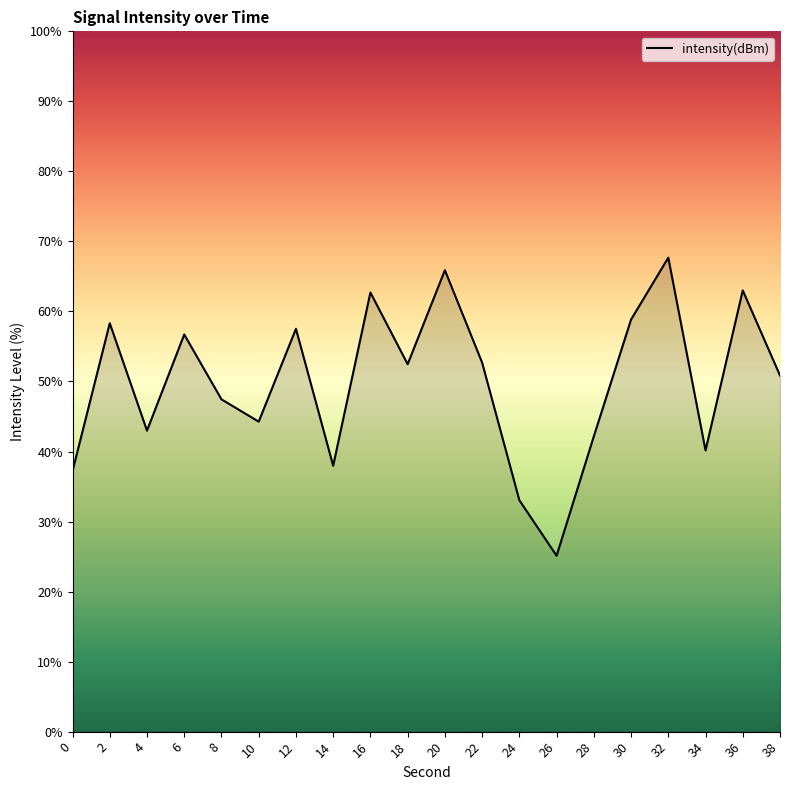

Which has a higher value, 6 or 4?

6